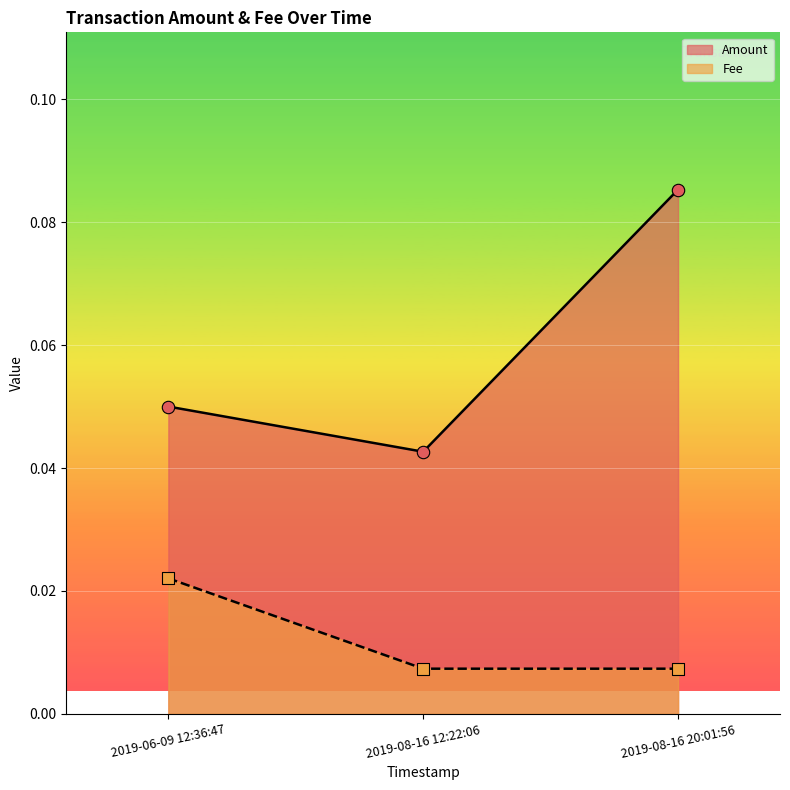

At how many categories does at least one series exceed 0?

3